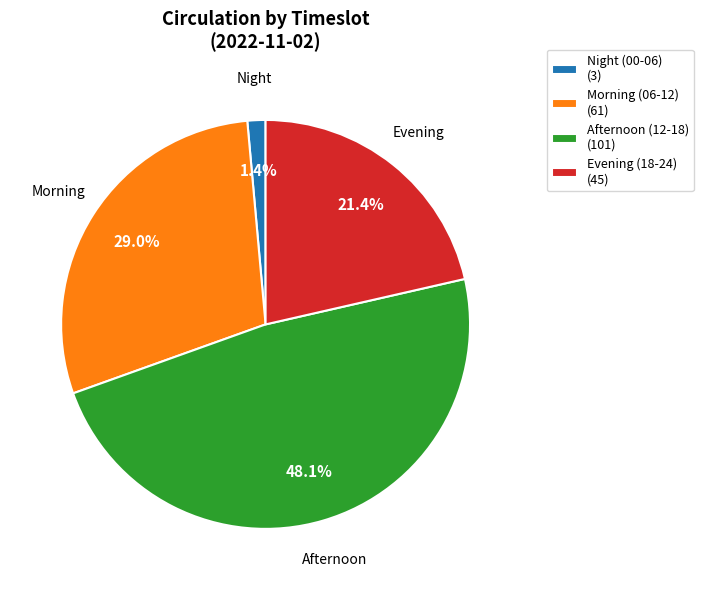

Does any single category account for the majority?

No